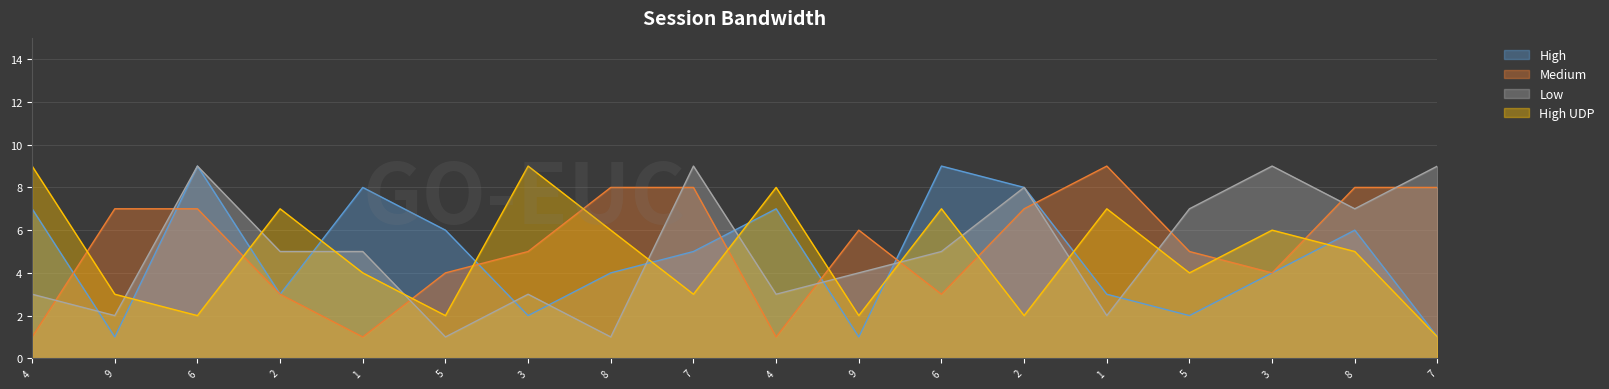

Is it true that col_9 equals 7 at 2?

True